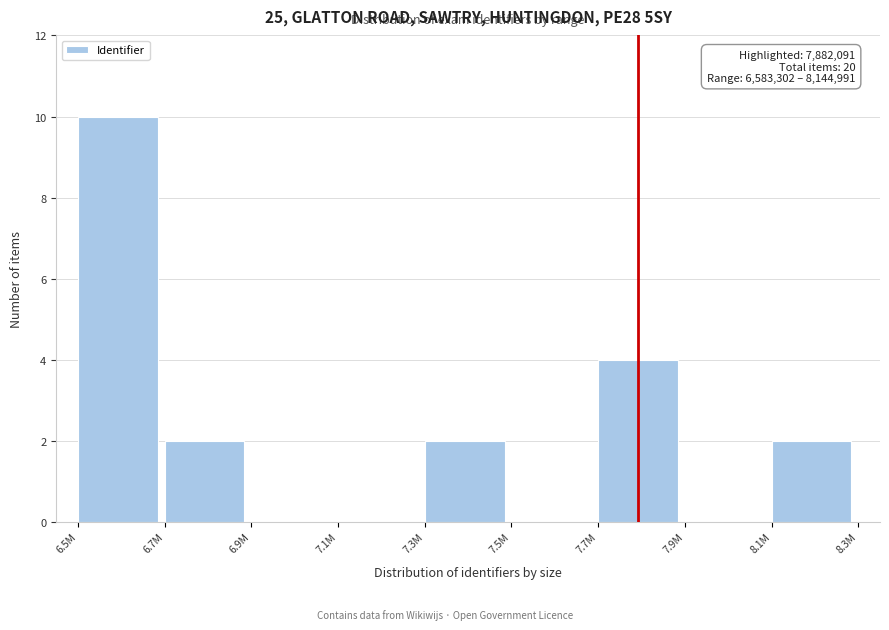

Reading right to left, extract all data points from this chart.

8.1M=2	7.9M=0	7.7M=4	7.5M=0	7.3M=2	7.1M=0	6.9M=0	6.7M=2	6.5M=10